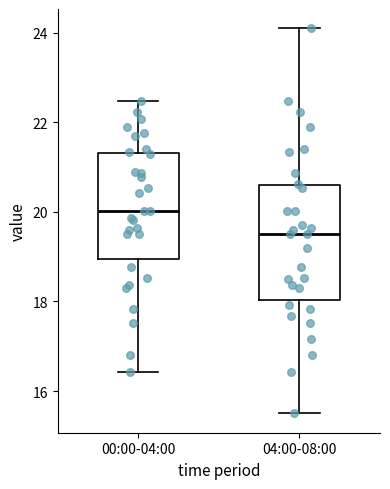

Where does the lower whisker of the box for 04:00-08:00 end on the y-axis? The values are not printed on the chart, so give them approximately, as read against the axis.

15.6